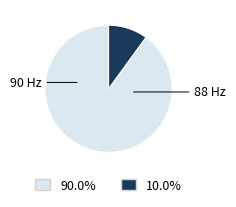

Does any single category account for the majority?

Yes